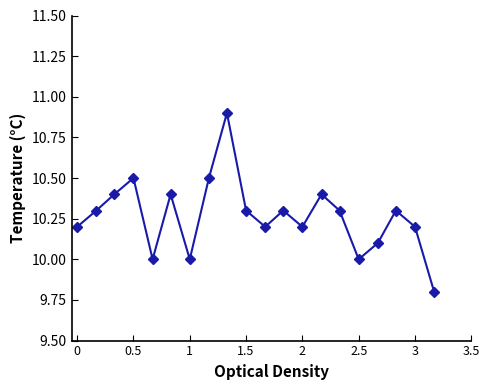

What is the maximum value shown in the chart?

10.9